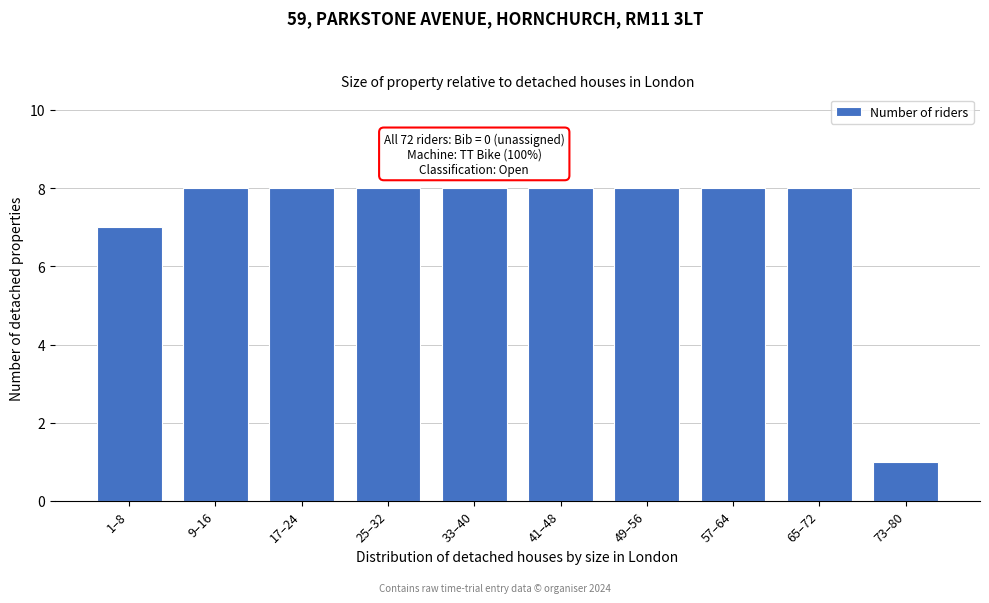

Reading left to right, extract all data points from this chart.

7	8	8	8	8	8	8	8	8	1